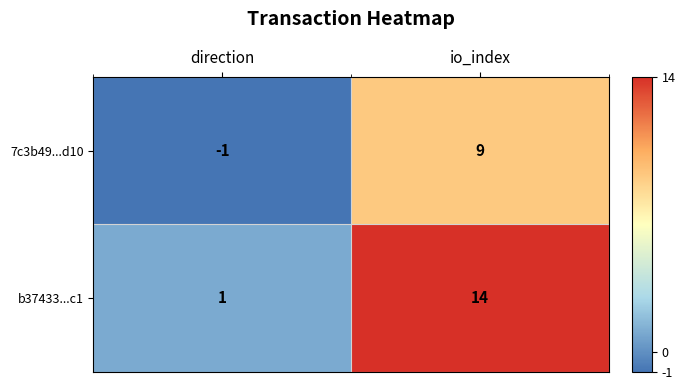

At which label is b37433...c1 closest to 7?

direction